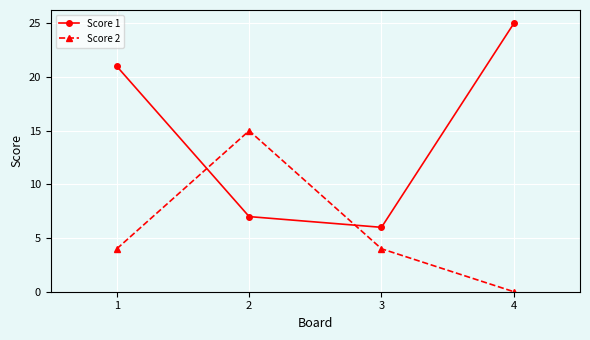

How many interior local valleys does the Score 1 series have?

1